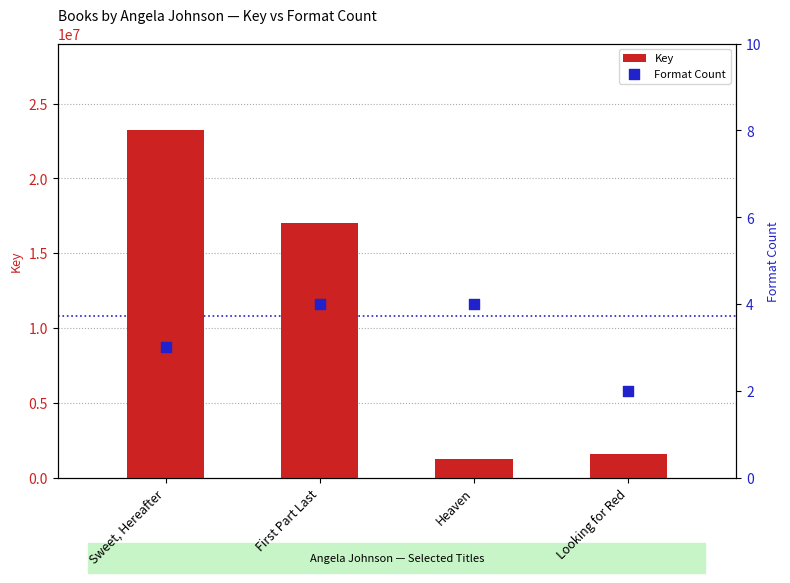

Which series has the largest total across all categories?

Key